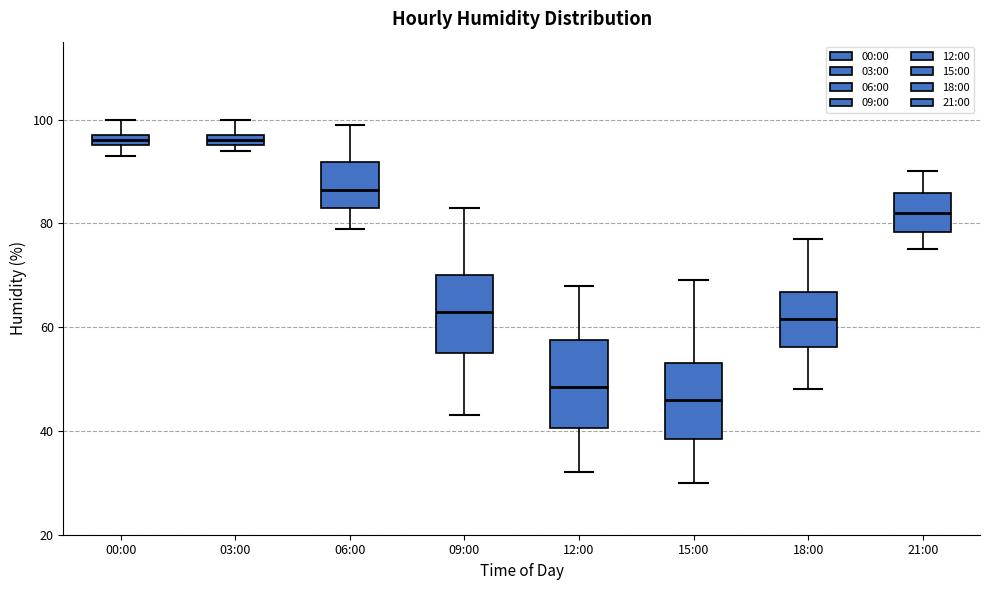

Where does the upper whisker of the box for 15:00 end on the y-axis? The values are not printed on the chart, so give them approximately, as read against the axis.

70